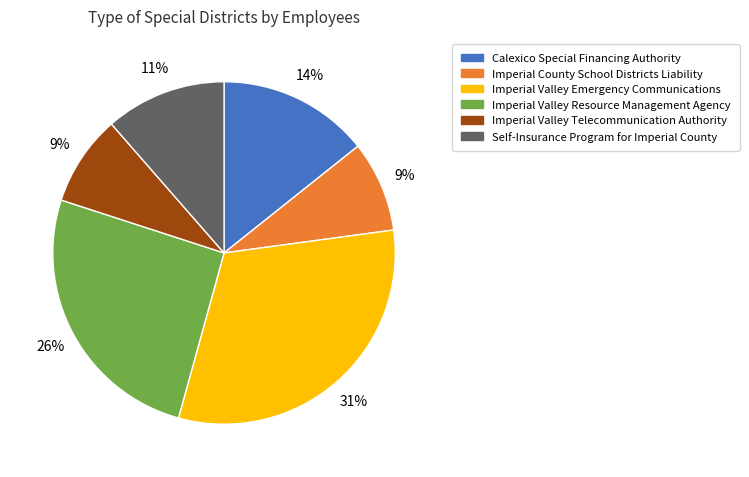

Which has a higher value, Imperial Valley Telecommunication Authority or Imperial Valley Resource Management Agency?

Imperial Valley Resource Management Agency